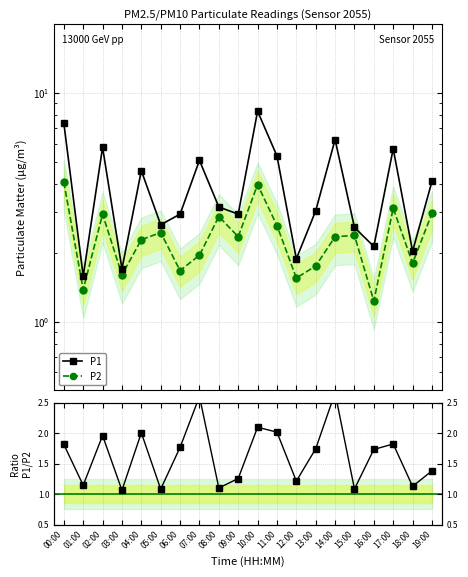

Where is Ratio P1/P2 nearest to the value 1?

03:00